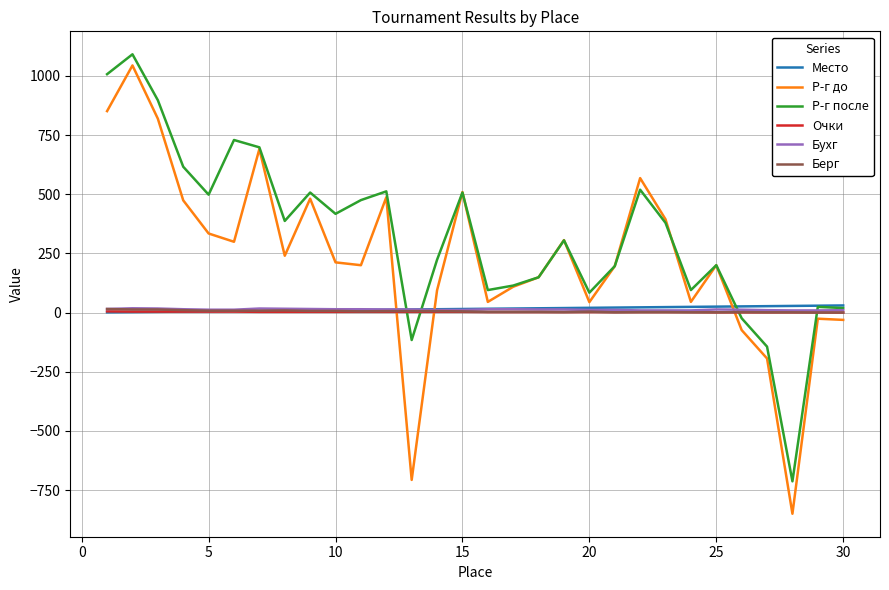

Which series has the widest spread of values?

Р-г до